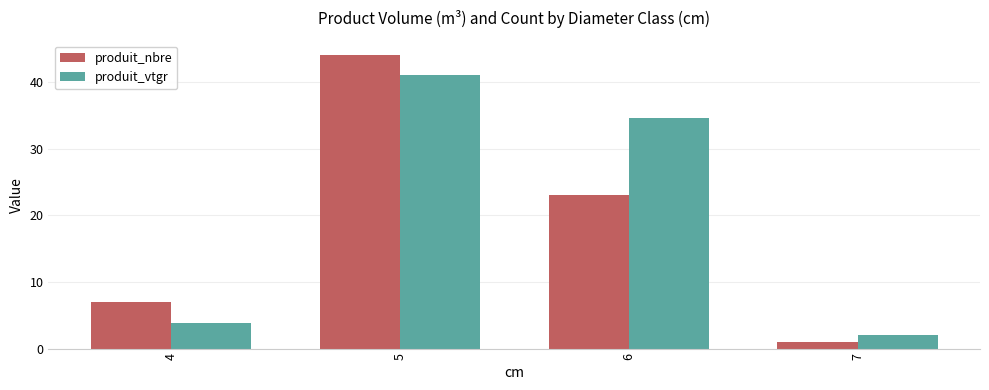

At how many categories does at least one series exceed 21?

2